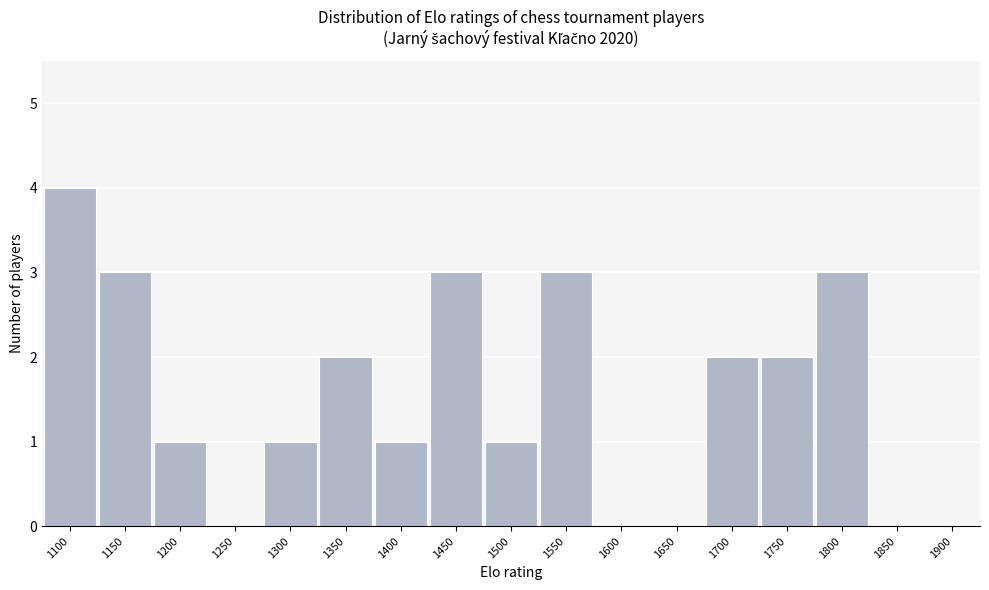

Reading right to left, what are all the values shown in this chart?

1850=0	1800=3	1750=2	1700=2	1650=0	1600=0	1550=3	1500=1	1450=3	1400=1	1350=2	1300=1	1250=0	1200=1	1150=3	1100=4